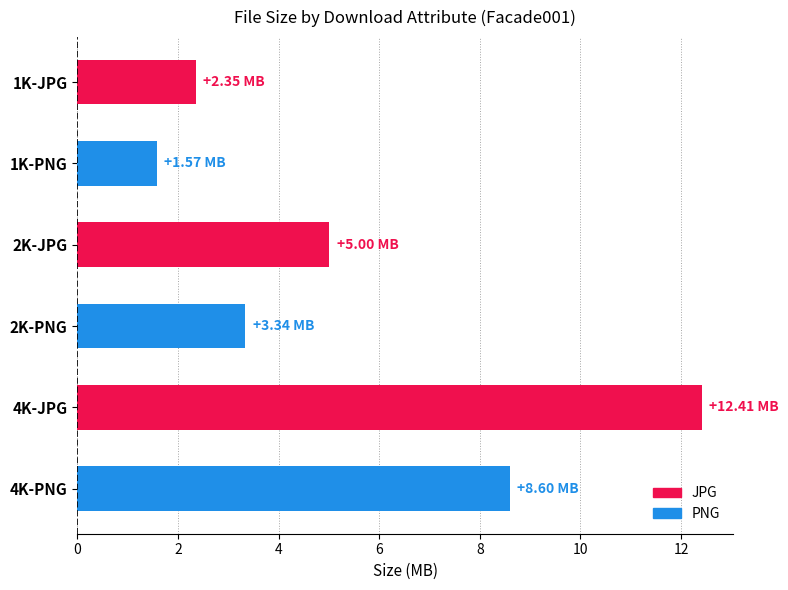

How many values are below 5?

3